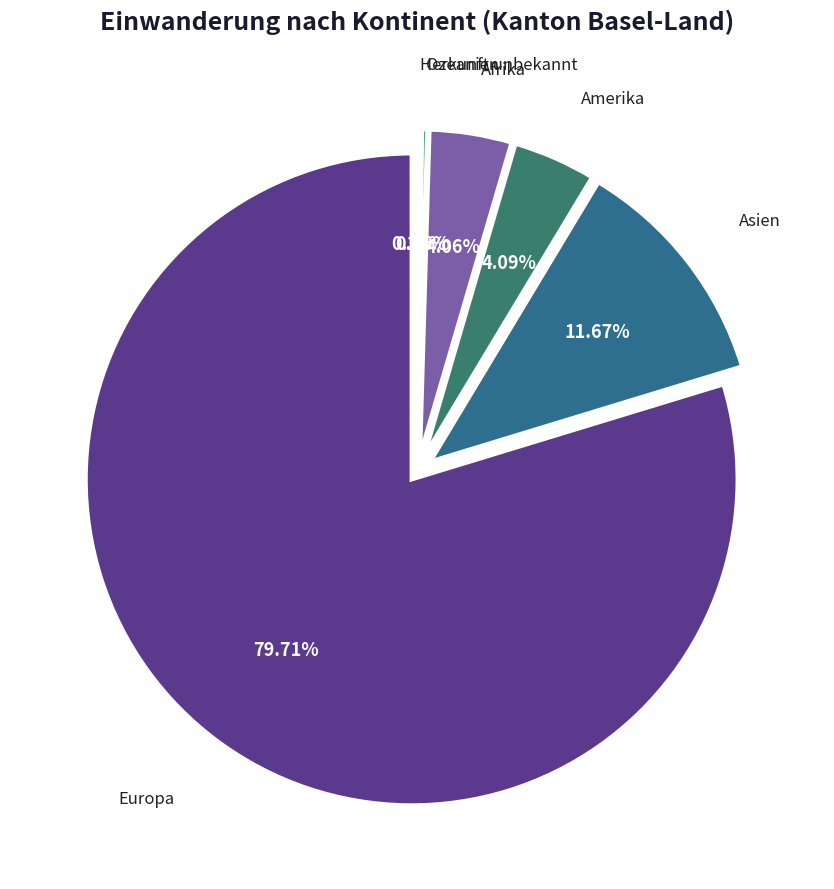

To the nearest percent, what is the combined percentage of Herkunft unbekannt and Europa?

80%